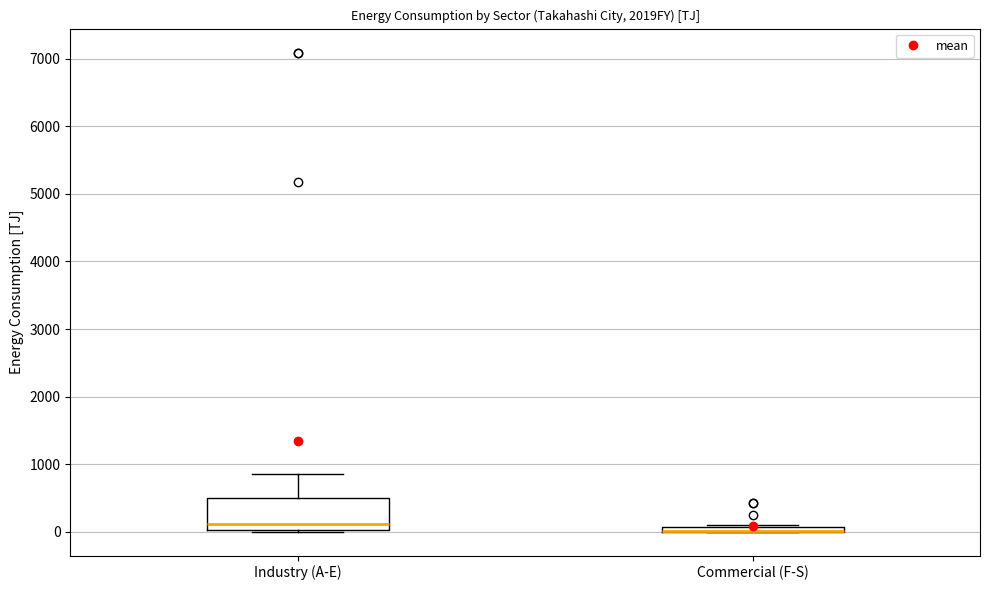

Where is the upper edge of the box for Commercial (F-S) on the y-axis? The values are not printed on the chart, so give them approximately, as read against the axis.

100